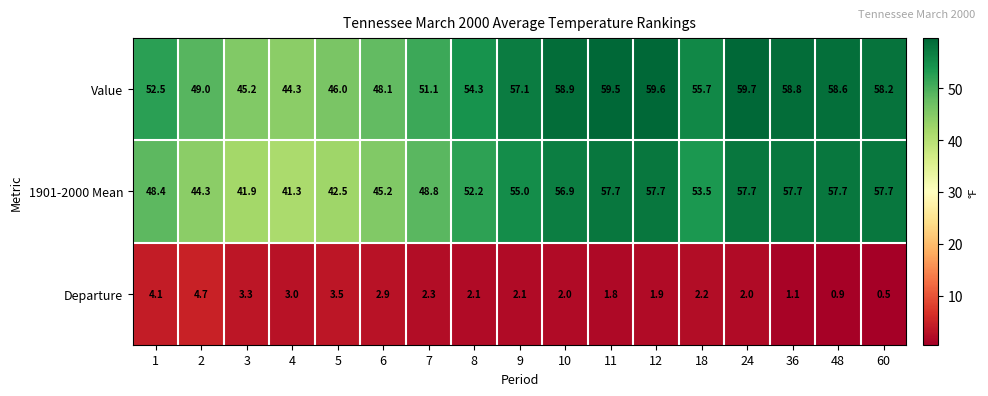

Which series has the largest total across all categories?

Value